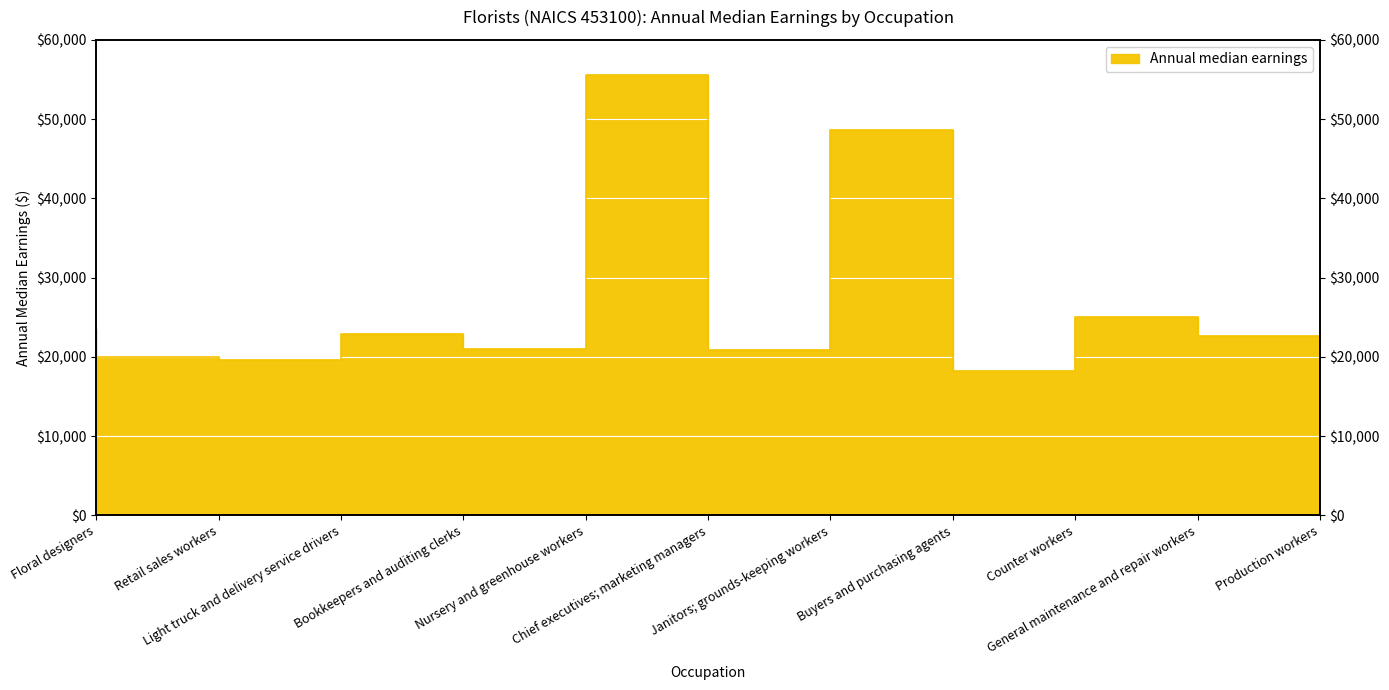

List the labels in order of value, largest first.

Chief executives; marketing managers, Buyers and purchasing agents, General maintenance and repair workers, Floral designers, Bookkeepers and auditing clerks, Production workers, Nursery and greenhouse workers, Janitors; grounds-keeping workers, Retail sales workers, Light truck and delivery service drivers, Counter workers